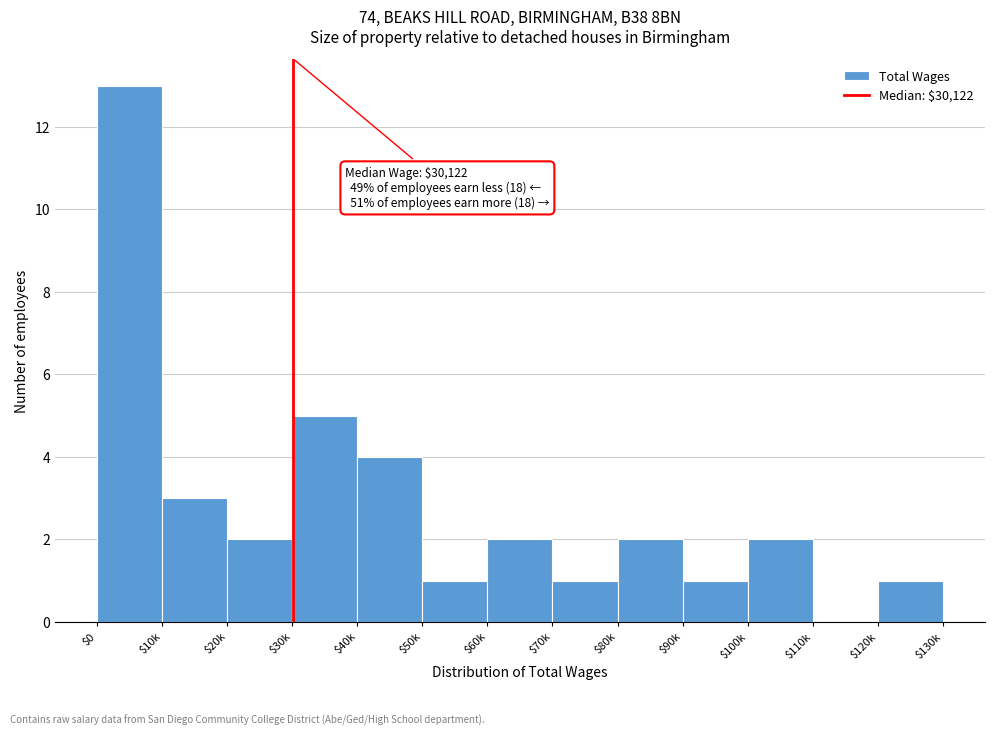

Is it true that the value at $70k is 2?

False